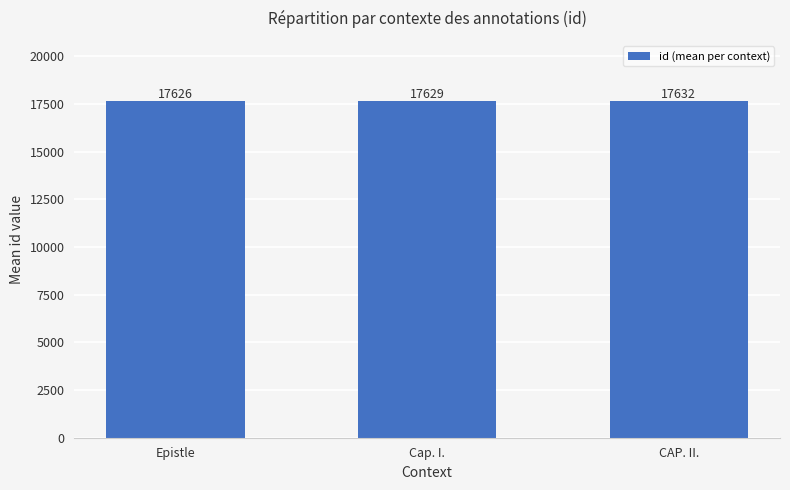

Read the value at Epistle.

17626